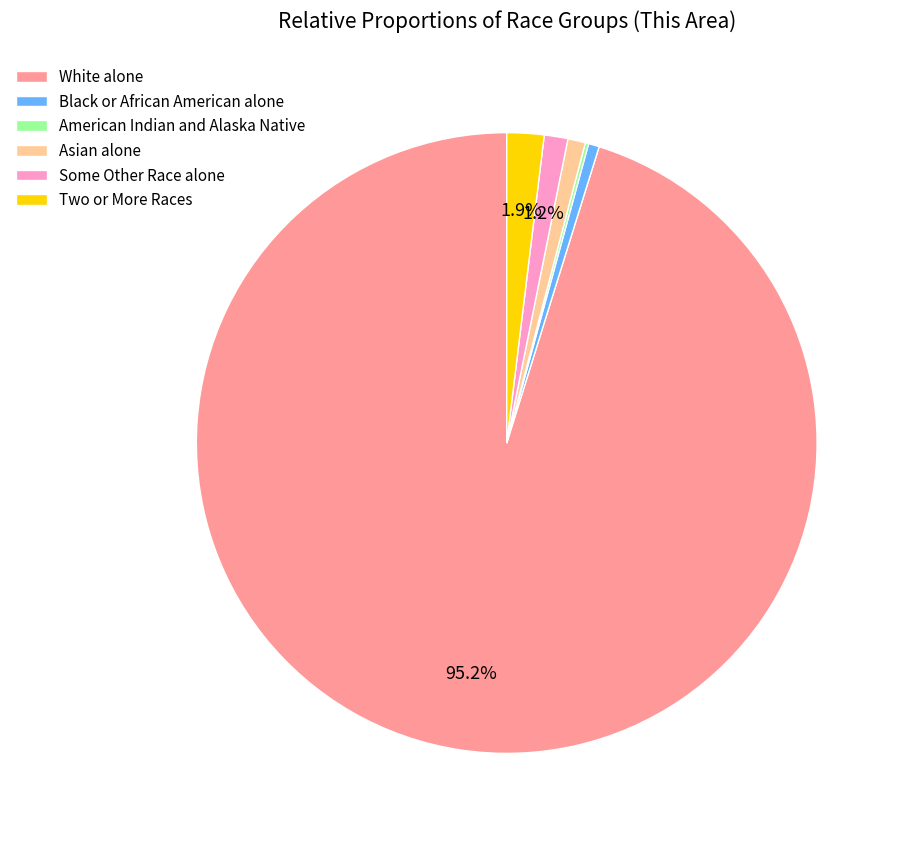

Does Black or African American alone represent more than half of the total?

No